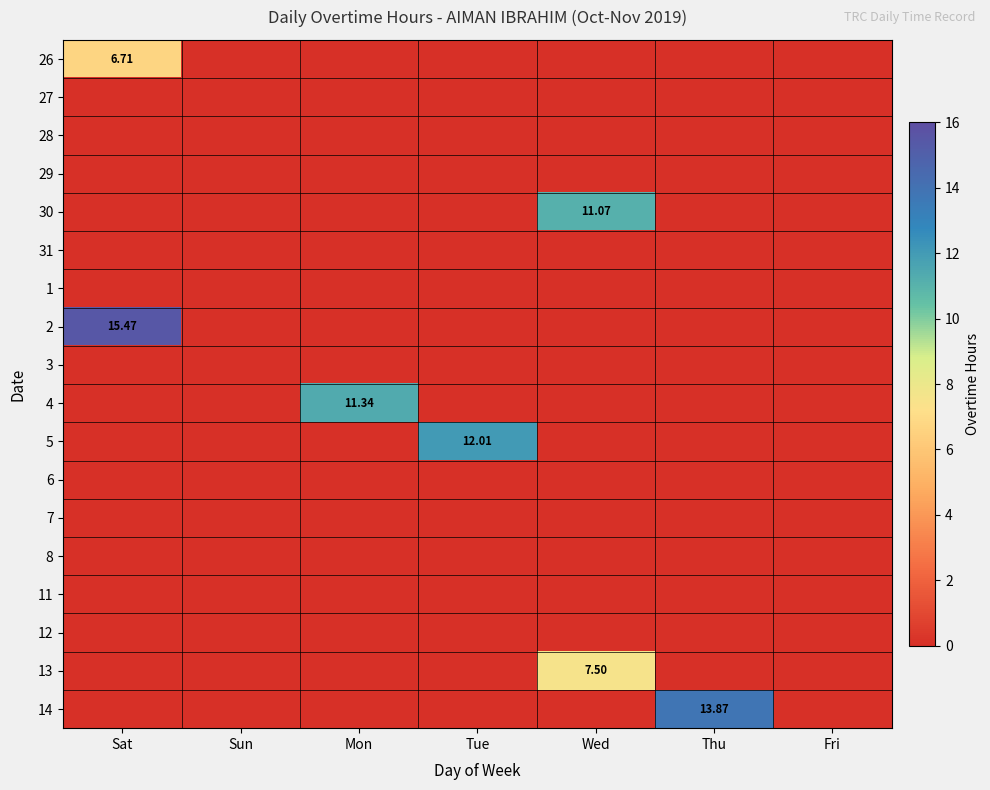

What is the spread (max minus min) of values at Mon?

11.3